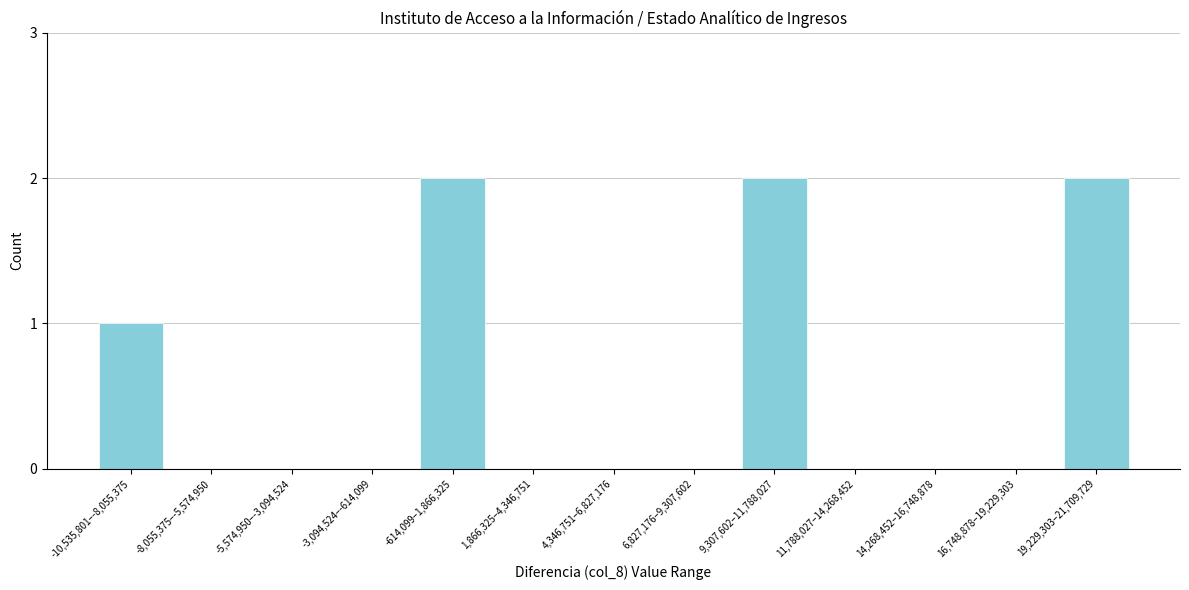

Reading left to right, extract all data points from this chart.

-10,535,801–-8,055,375=1	-8,055,375–-5,574,950=0	-5,574,950–-3,094,524=0	-3,094,524–-614,099=0	-614,099–1,866,325=2	1,866,325–4,346,751=0	4,346,751–6,827,176=0	6,827,176–9,307,602=0	9,307,602–11,788,027=2	11,788,027–14,268,452=0	14,268,452–16,748,878=0	16,748,878–19,229,303=0	19,229,303–21,709,729=2